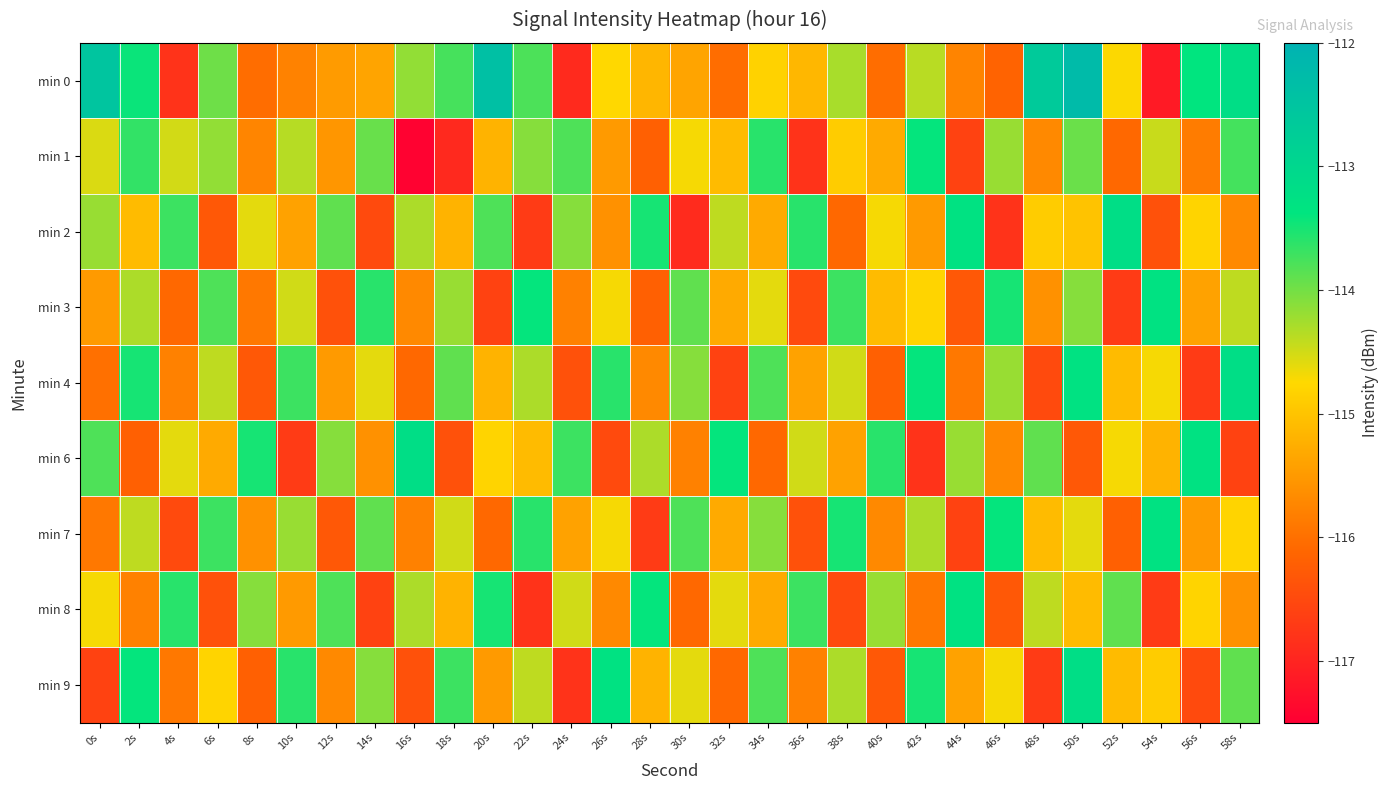

Which has a higher value, 0s or 38s?

0s